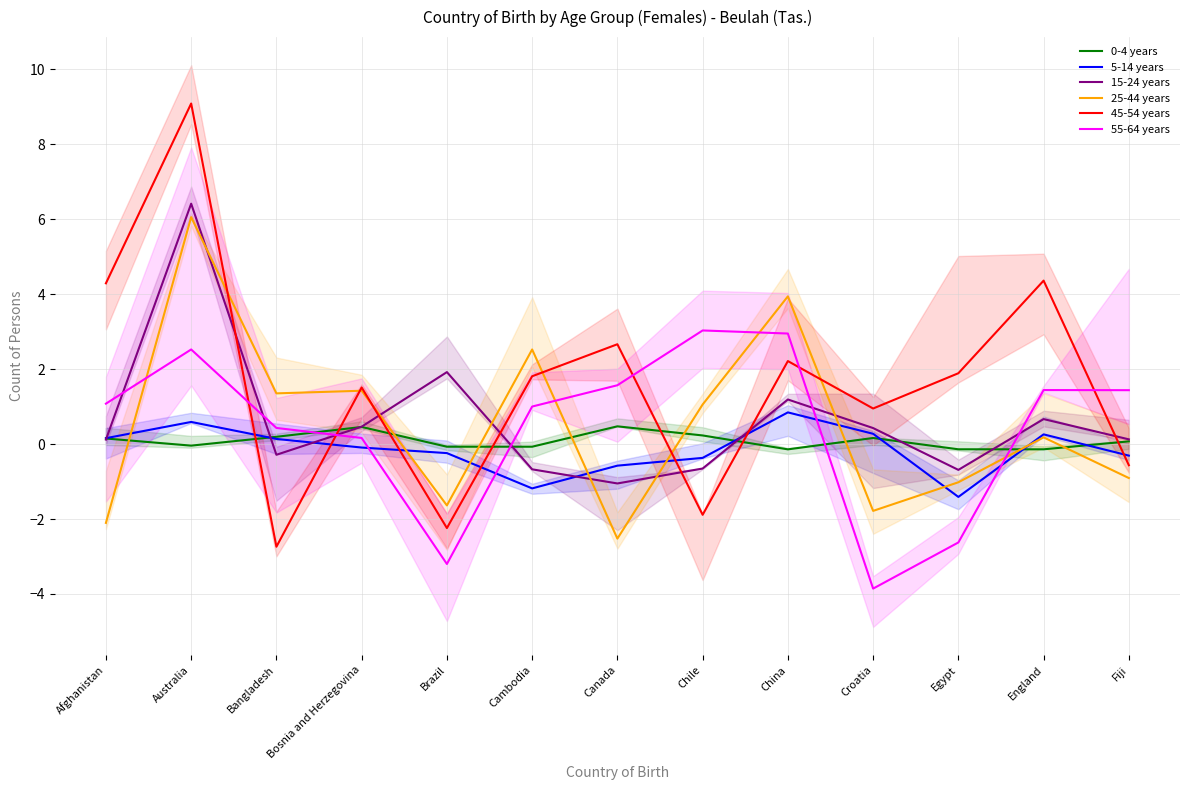

What is the difference between the second highest and second lowest values in the 0-4 years series?

0.6